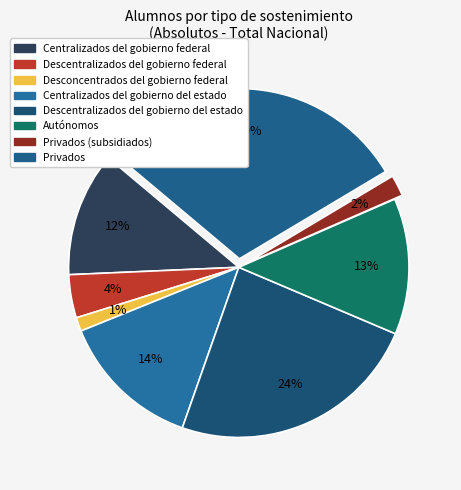

How many slices are in this pie chart?

8